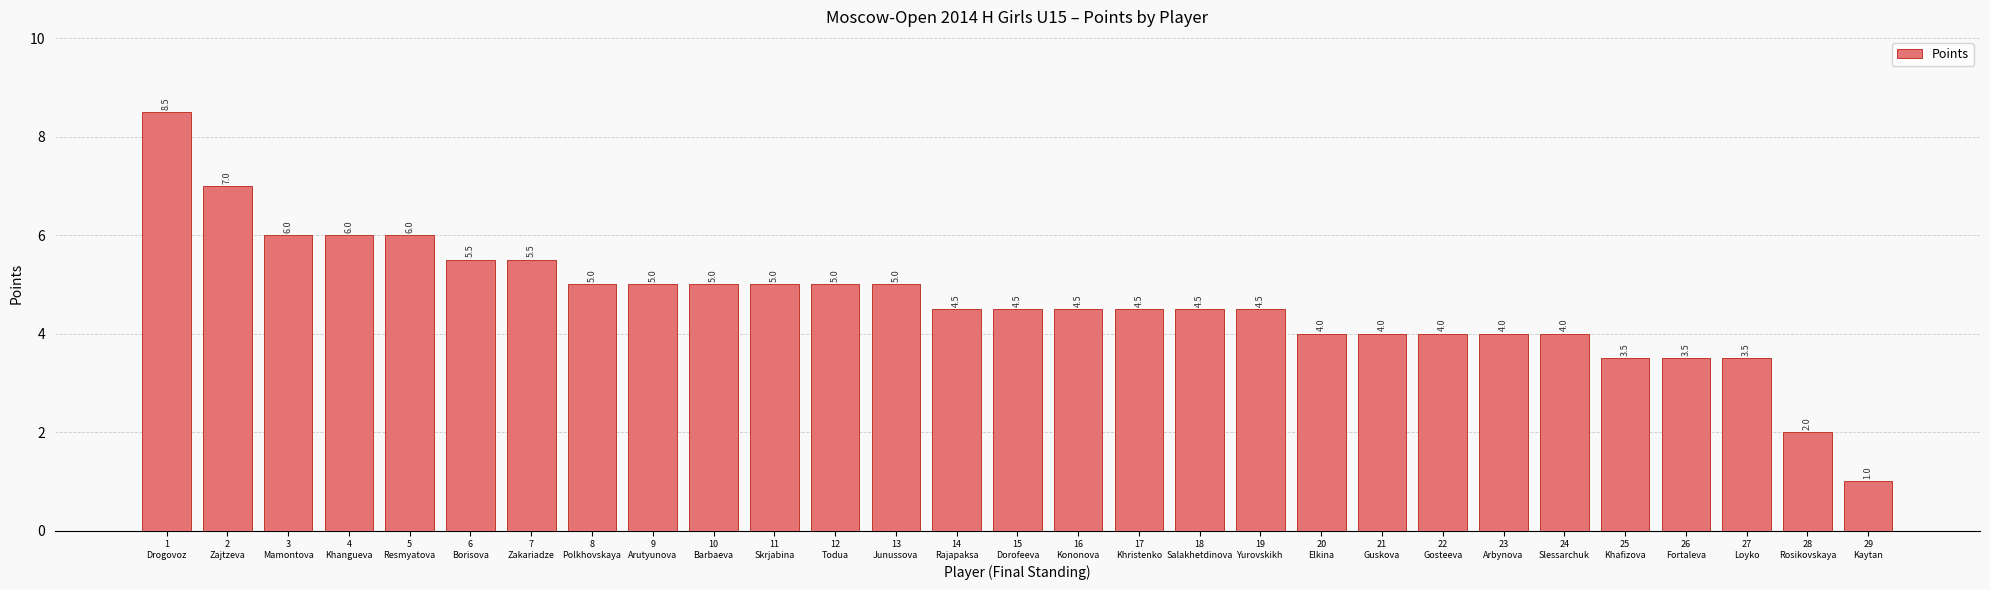

What is the average value?

4.7